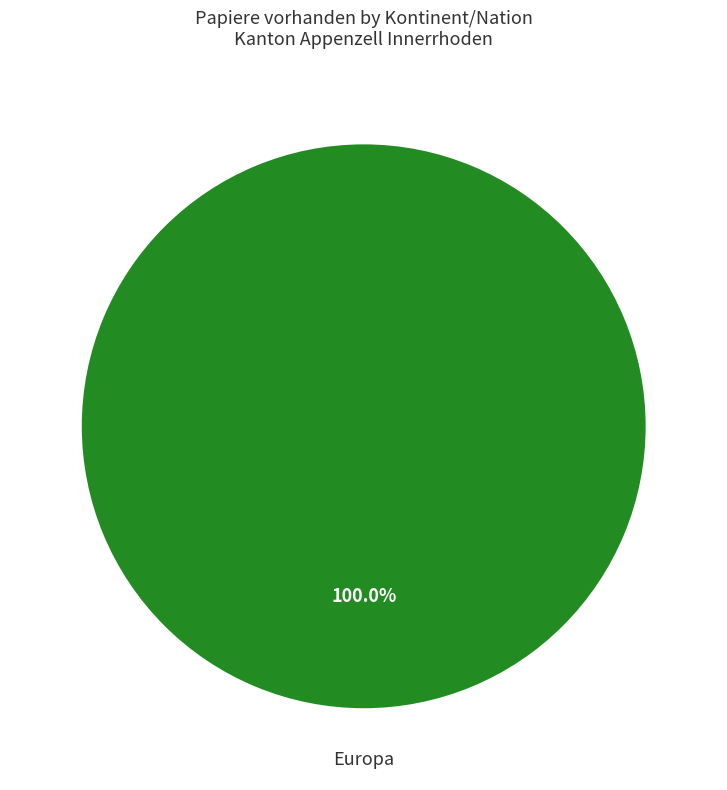

Rank the categories by value from highest to lowest.

Europa